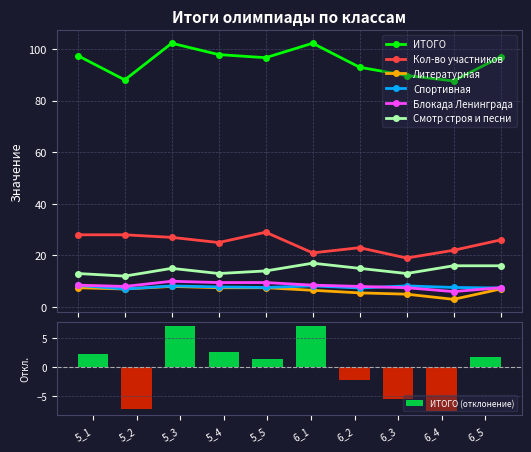

At which category is the sum across all series the highest?

5_3